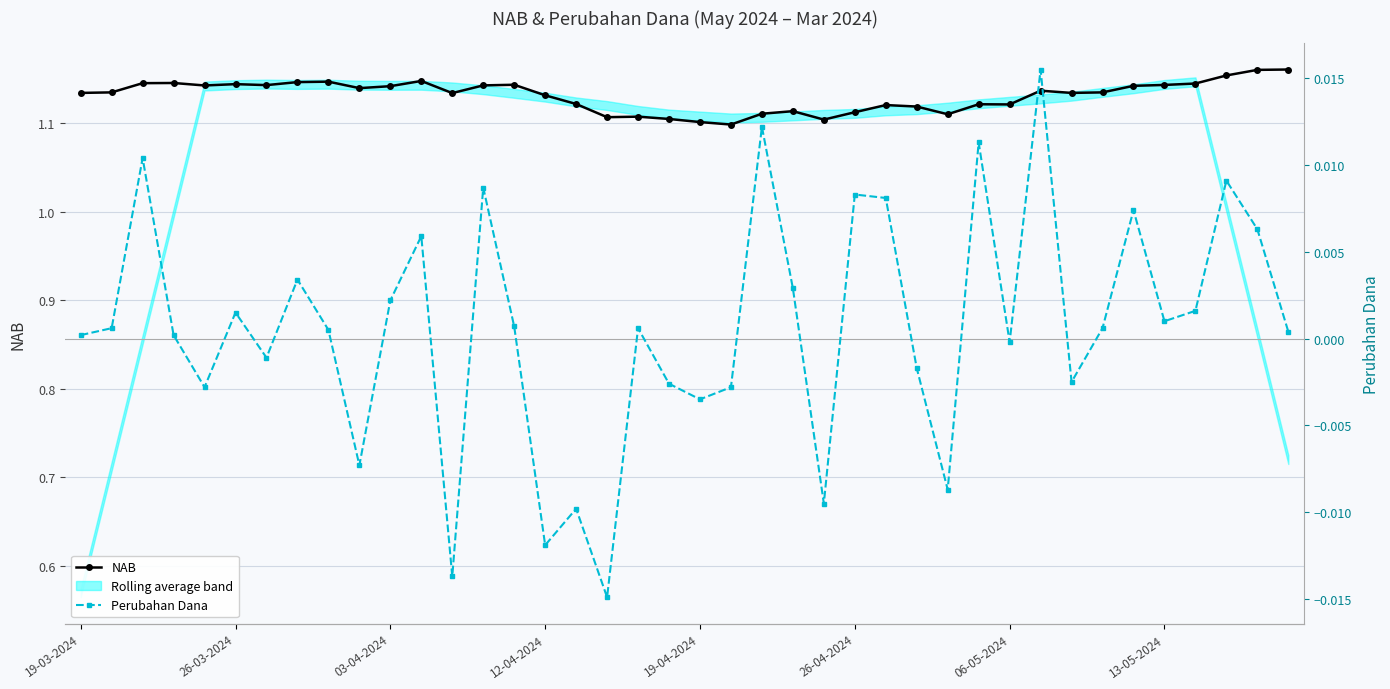

Which series has the largest range (max minus min)?

NAB